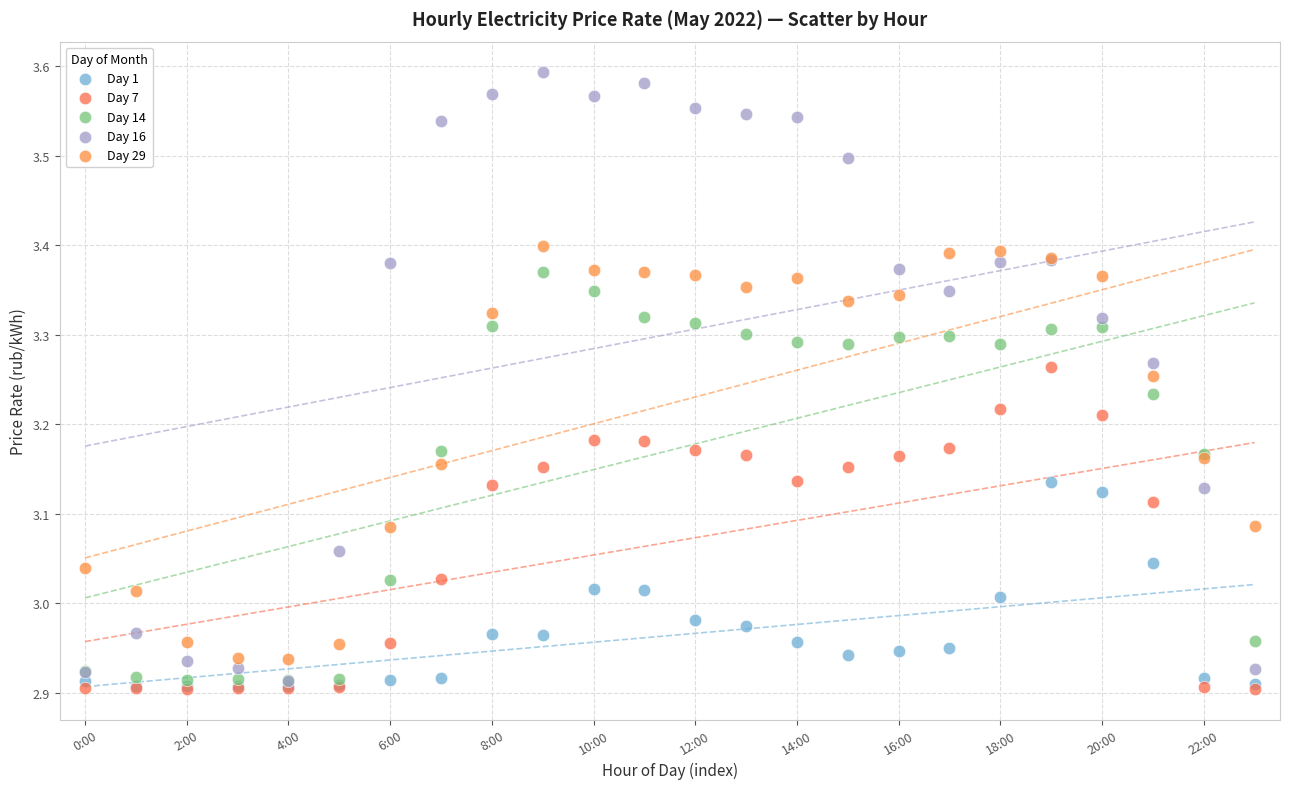

What are all the series names shown in the legend?

Day 1, Day 7, Day 14, Day 16, Day 29